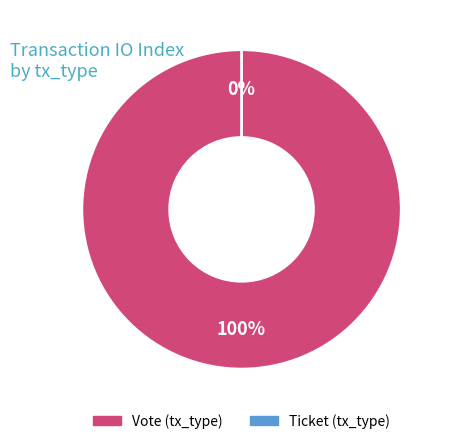

What percentage is the Vote (tx_type) slice, to the nearest percent?

100%